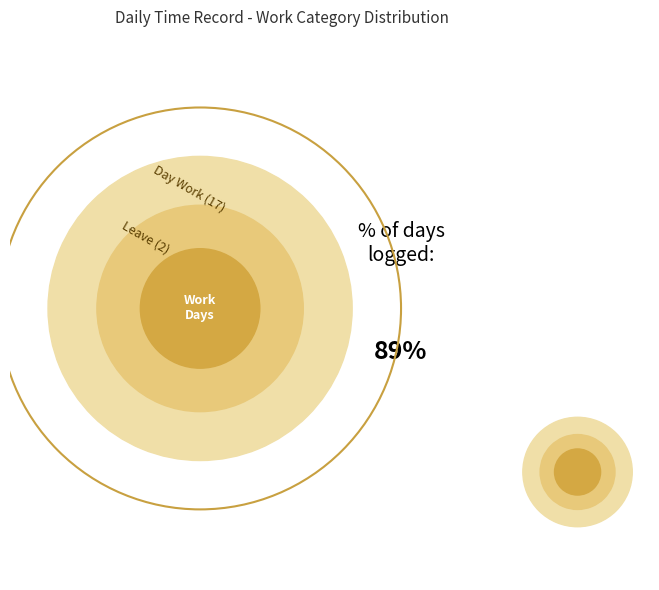

What portion of the pie excludes Day Work?

10.5%